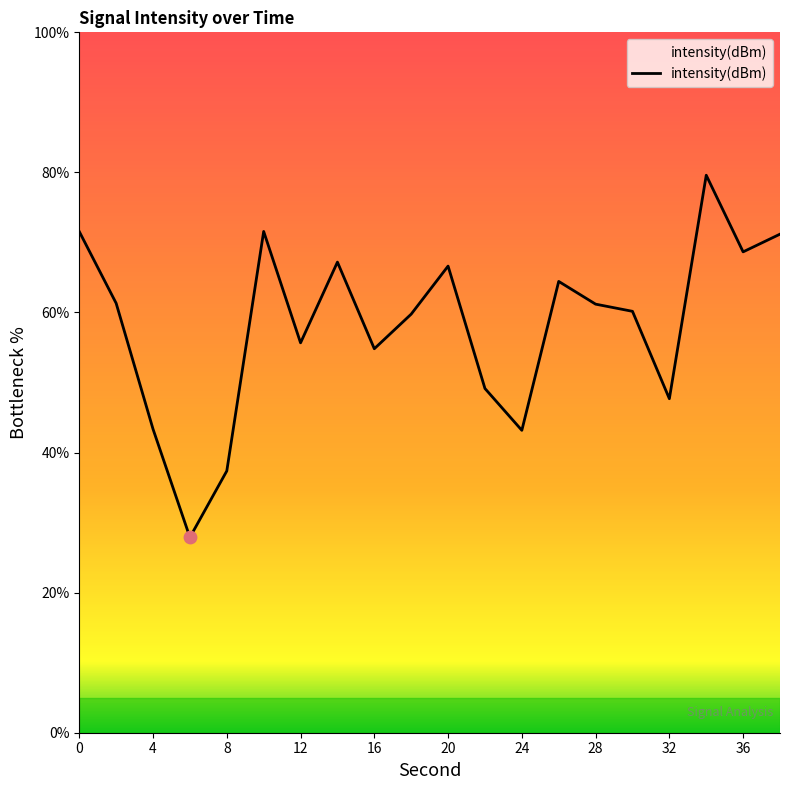

What is the smallest value displayed?

27.9